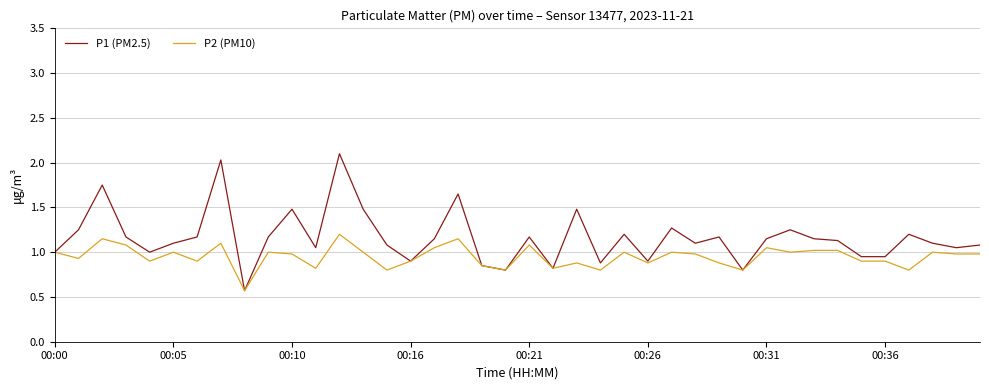

What is the lowest value of the P2 (PM10) series?

0.6